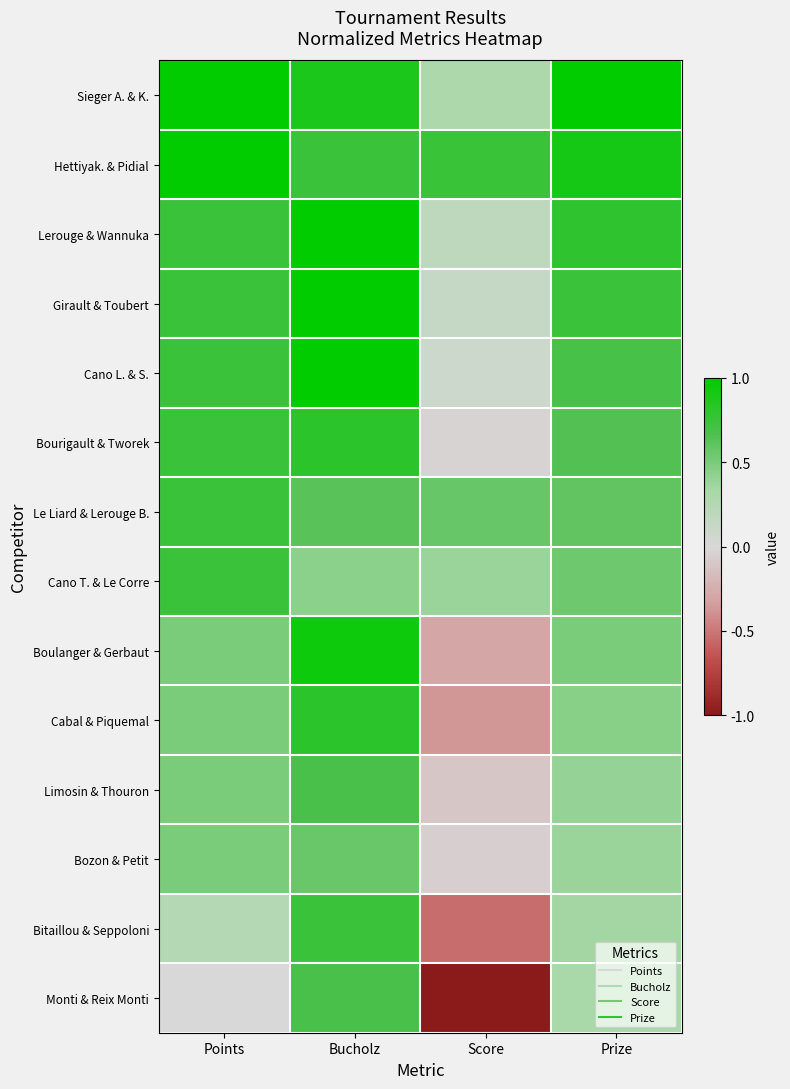

Reading left to right, list all the values displayed in this chart.

Sieger A. & K.: Points=1.0	Bucholz=0.9	Score=0.3	Prize=1.0
Hettiyak. & Pidial: Points=1.0	Bucholz=0.8	Score=0.8	Prize=0.9
Lerouge & Wannuka: Points=0.8	Bucholz=1.0	Score=0.2	Prize=0.8
Girault & Toubert: Points=0.8	Bucholz=1.0	Score=0.1	Prize=0.8
Cano L. & S.: Points=0.8	Bucholz=1.0	Score=0.1	Prize=0.7
Bourigault & Tworek: Points=0.8	Bucholz=0.8	Score=-0.0	Prize=0.7
Le Liard & Lerouge B.: Points=0.8	Bucholz=0.6	Score=0.6	Prize=0.6
Cano T. & Le Corre: Points=0.8	Bucholz=0.4	Score=0.4	Prize=0.6
Boulanger & Gerbaut: Points=0.5	Bucholz=0.9	Score=-0.3	Prize=0.5
Cabal & Piquemal: Points=0.5	Bucholz=0.8	Score=-0.4	Prize=0.5
Limosin & Thouron: Points=0.5	Bucholz=0.7	Score=-0.1	Prize=0.4
Bozon & Petit: Points=0.5	Bucholz=0.6	Score=-0.1	Prize=0.4
Bitaillou & Seppoloni: Points=0.2	Bucholz=0.8	Score=-0.5	Prize=0.3
Monti & Reix Monti: Points=0.0	Bucholz=0.7	Score=-1.0	Prize=0.3